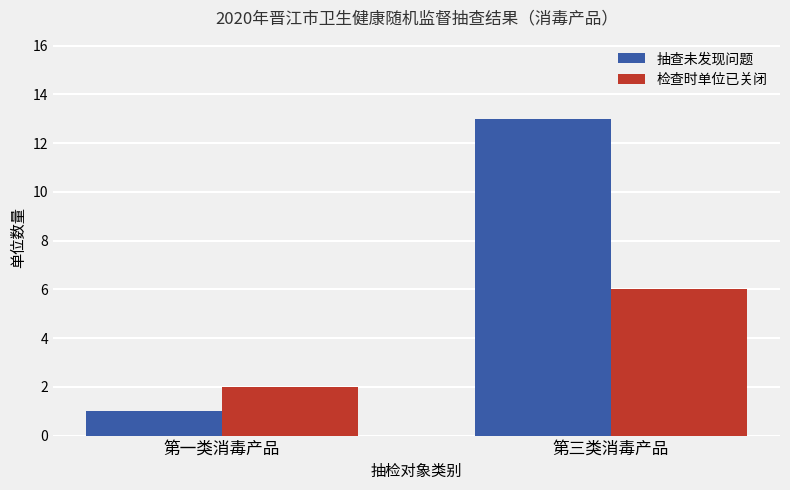

At 第三类消毒产品, list the series in order from largest to smallest.

抽查未发现问题, 检查时单位已关闭